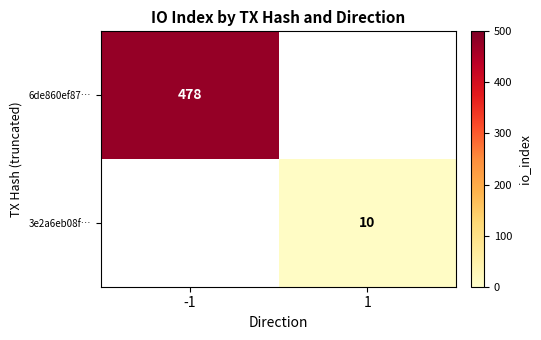

True or false: 3e2a6eb08f… has a value of 10 at 1.

True